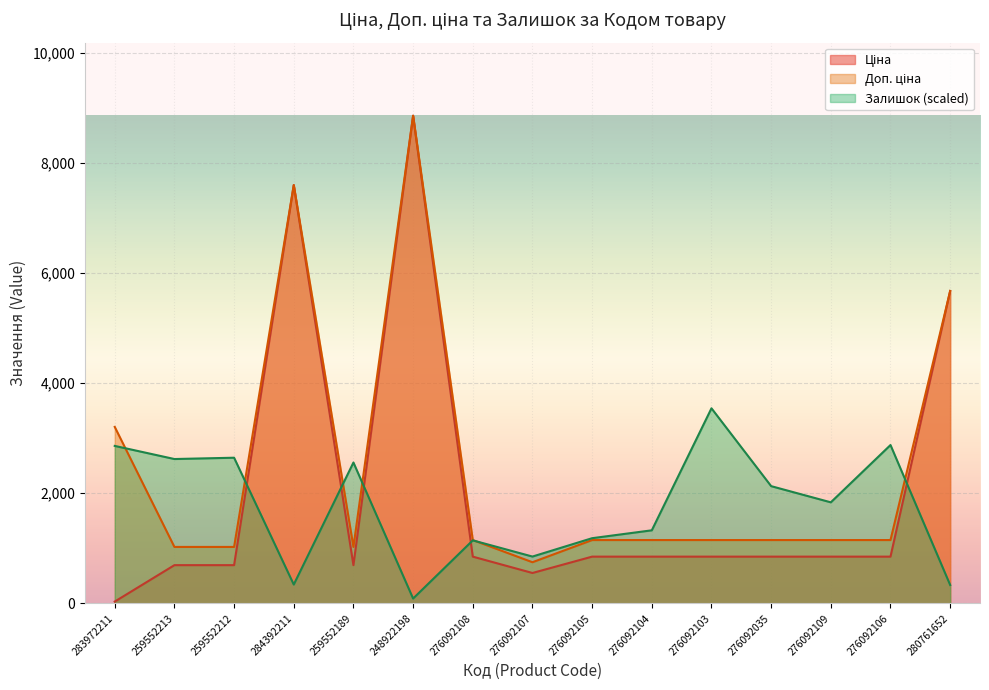

What is the sum of the Залишок values at 280761652 and 259552213?

2954.9